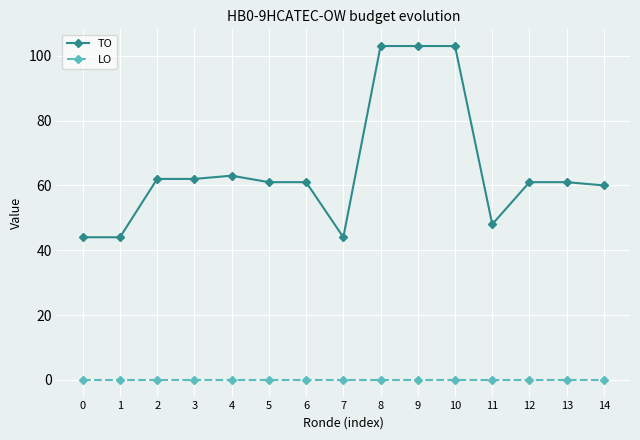

Which series has the widest spread of values?

TO